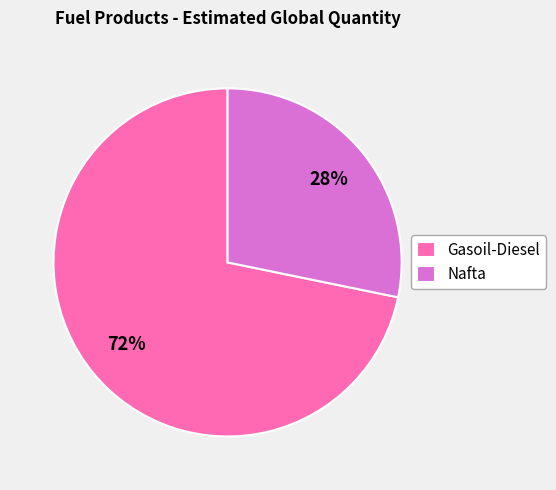

To the nearest percent, what percentage of the pie is Nafta?

28%